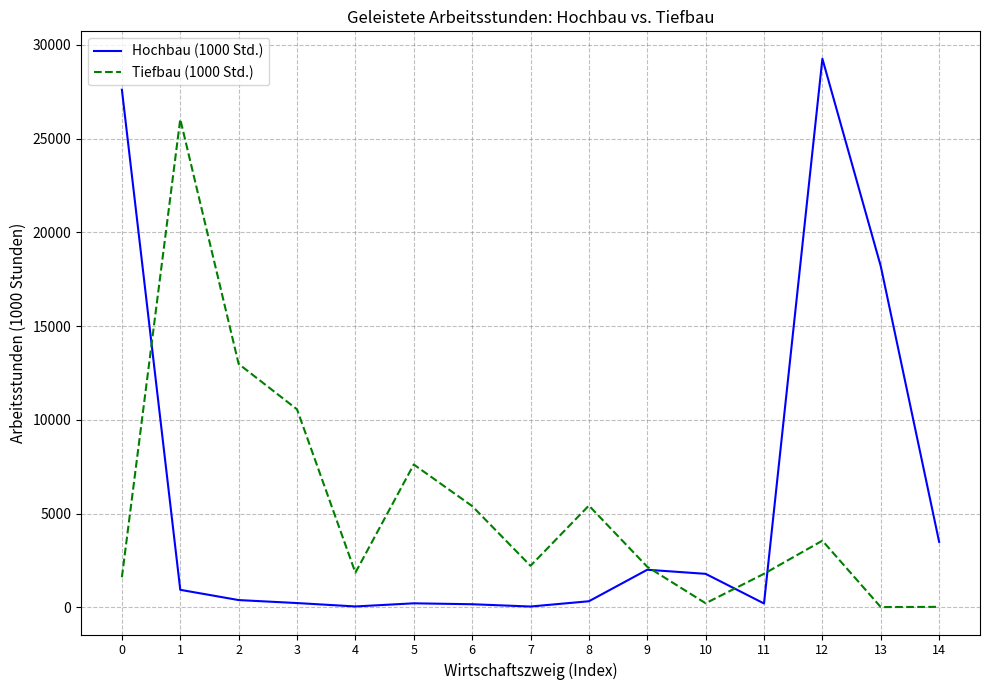

Rank the series by their maximum value, from lowest to highest.

Tiefbau (1000 Std.), Hochbau (1000 Std.)